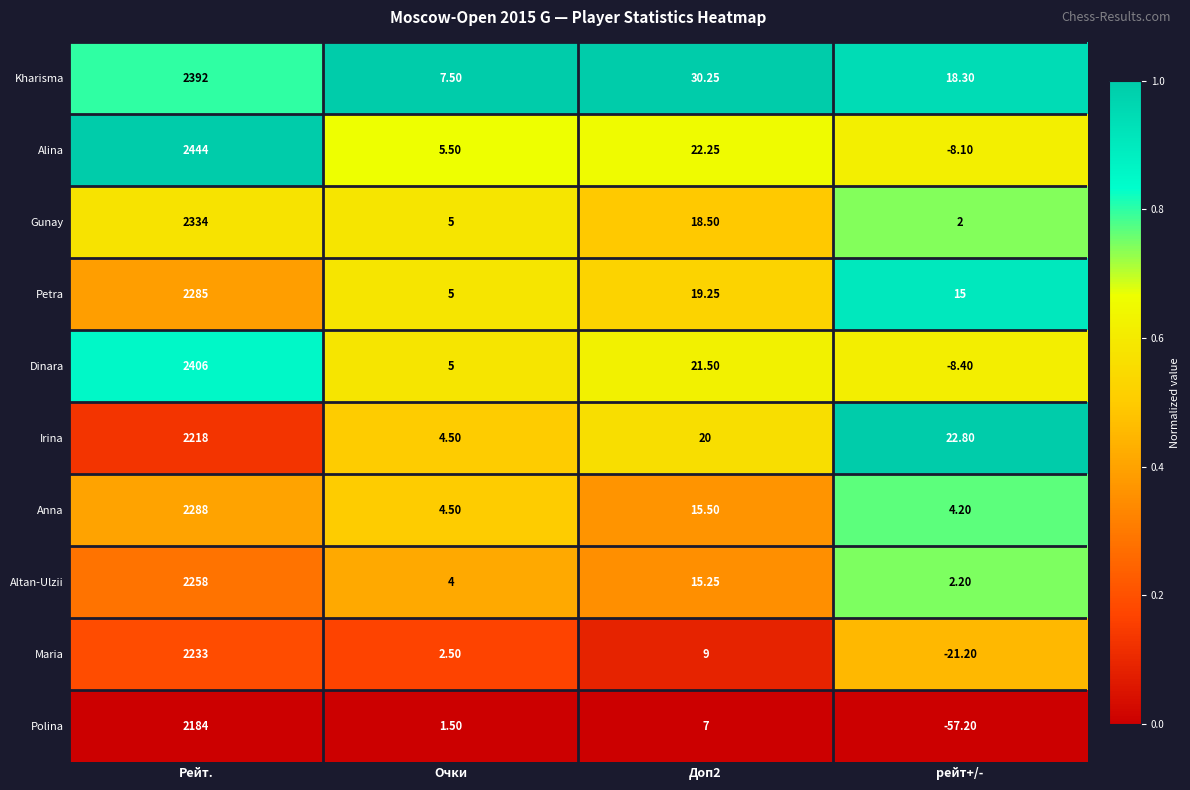

At which category is the sum across all series the highest?

Рейт.